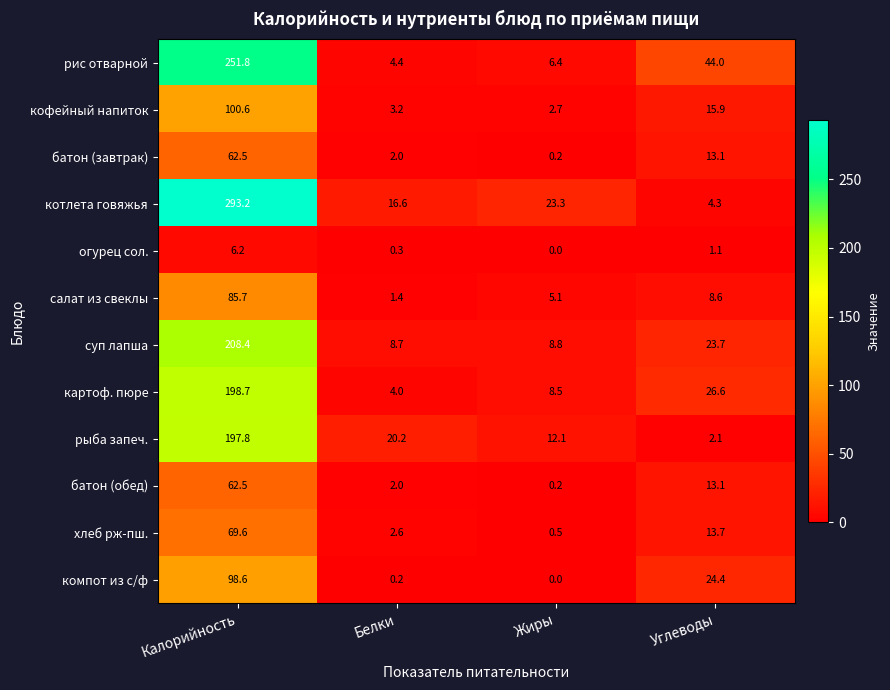

Which series has the largest range (max minus min)?

котлета говяжья